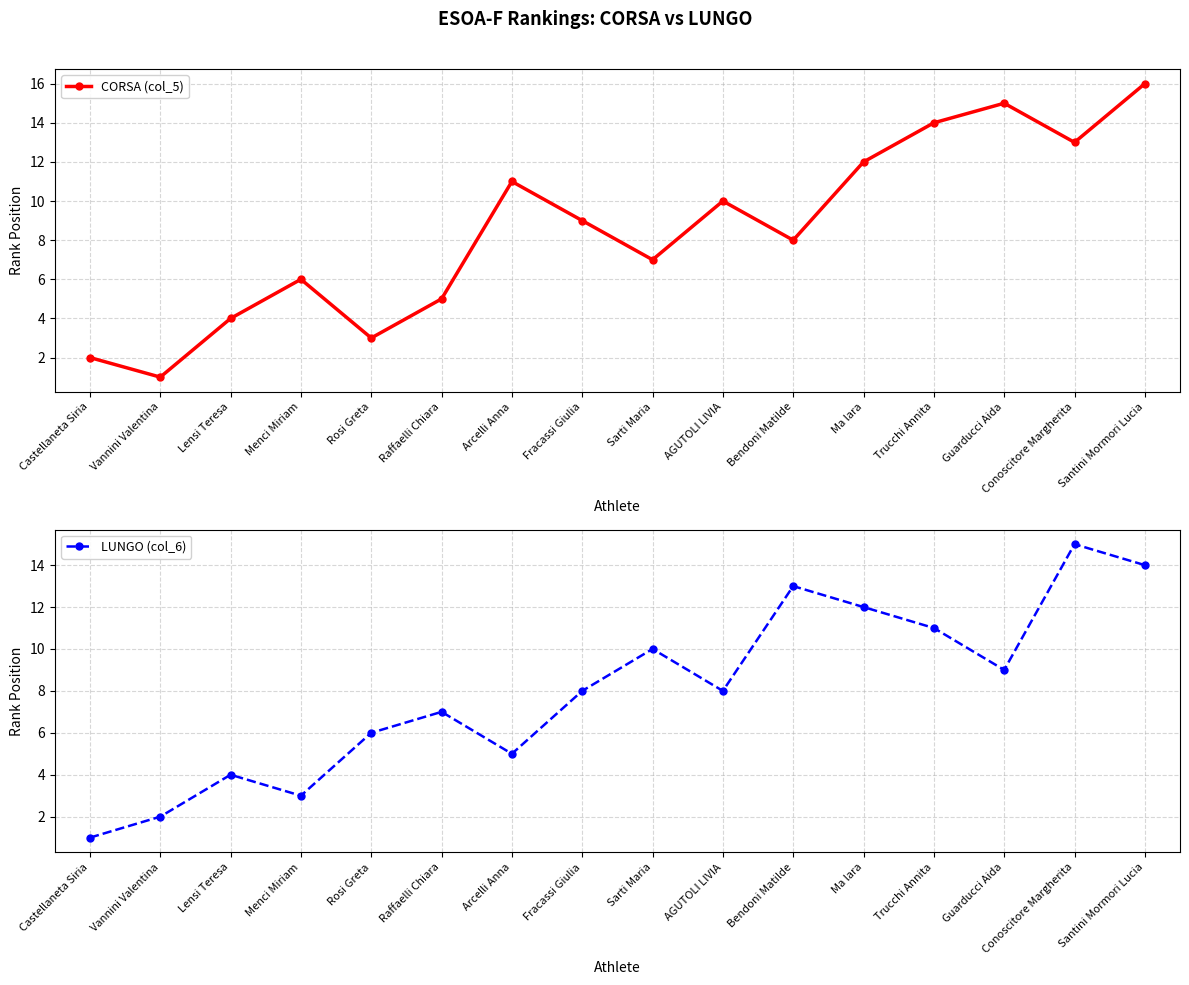

Is the value of LUNGO (col_6) at Sarti Maria greater than the value of CORSA (col_5) at Fracassi Giulia?

Yes